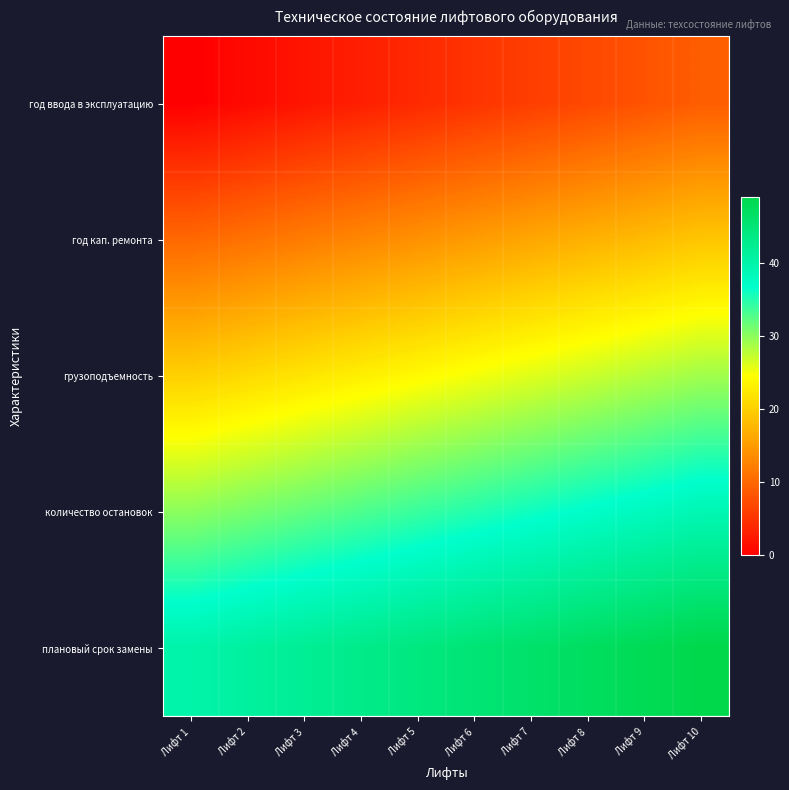

Rank the series by their average value, from highest to lowest.

плановый срок замены, количество остановок, грузоподъемность, год кап. ремонта, год ввода в эксплуатацию